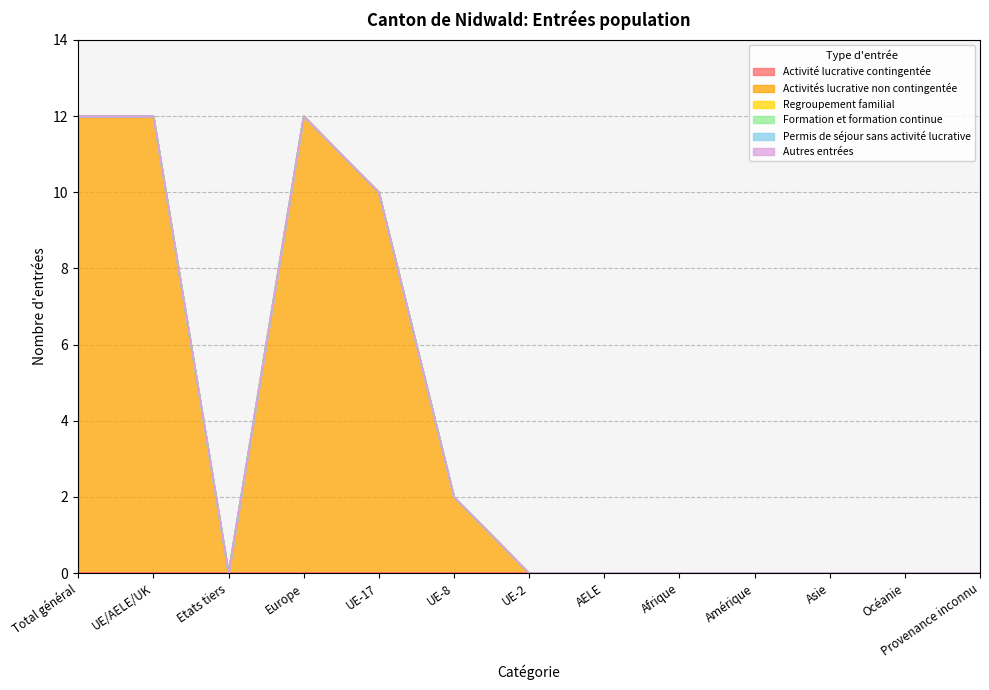

At which label does Permis de séjour sans activité lucrative reach its minimum?

Total général